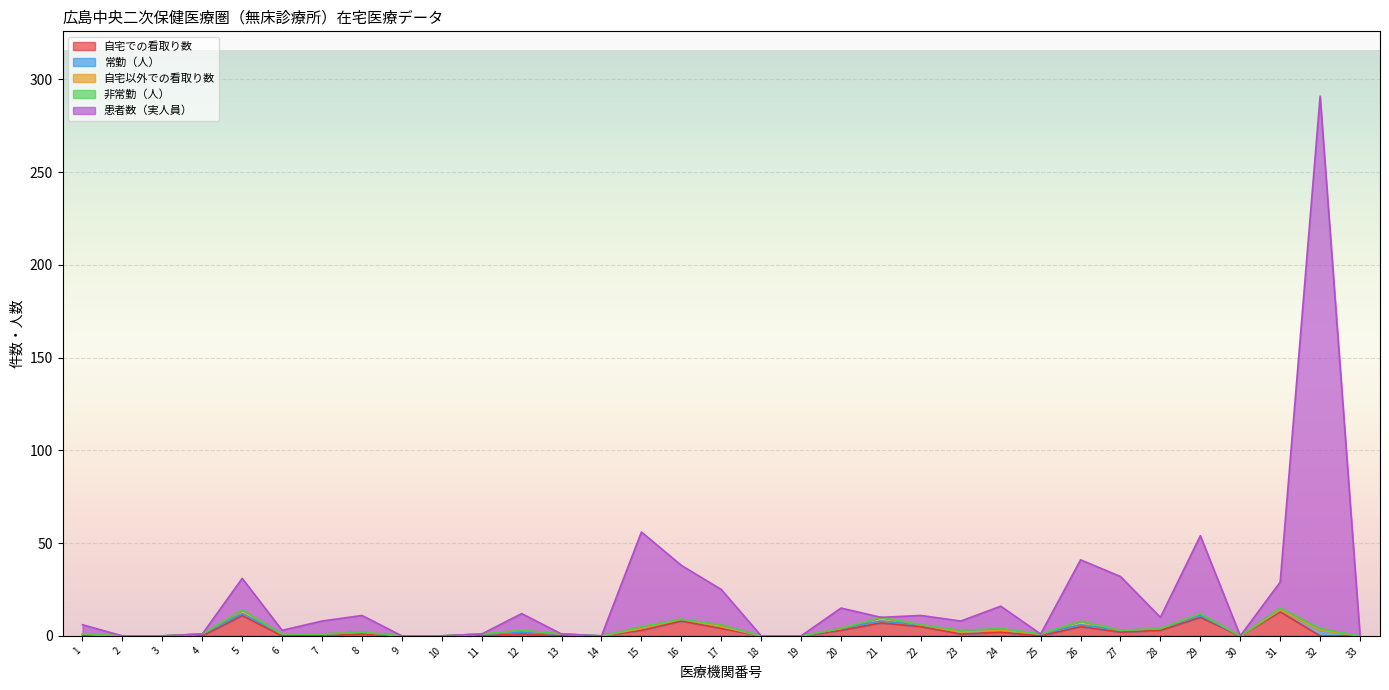

Is the value of 非常勤（人） at 22 greater than the value of 常勤（人） at 23?

No